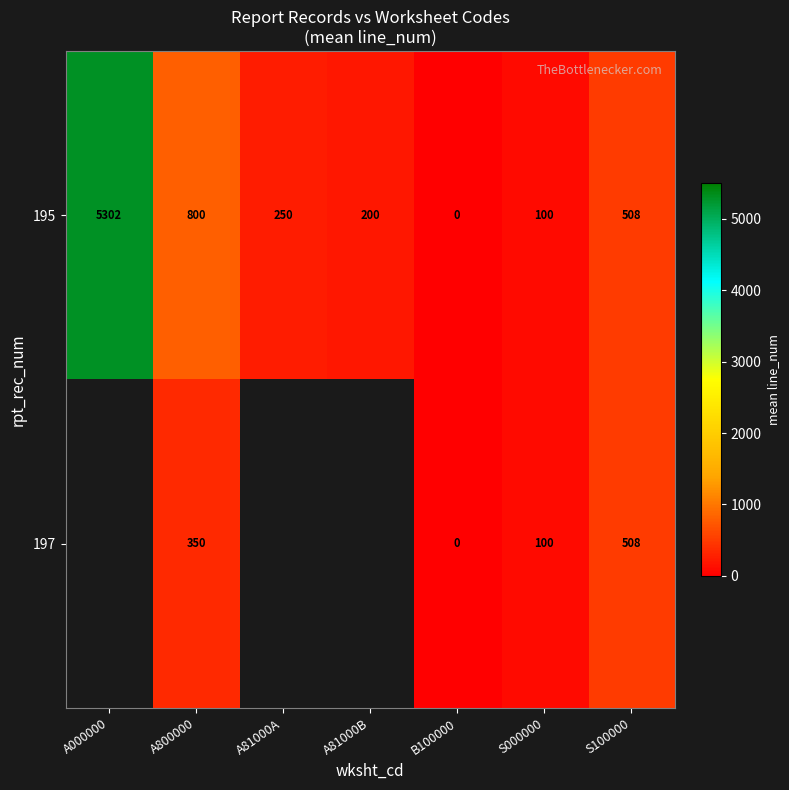

Is it true that 195 equals -3064.0 at B100000?

False